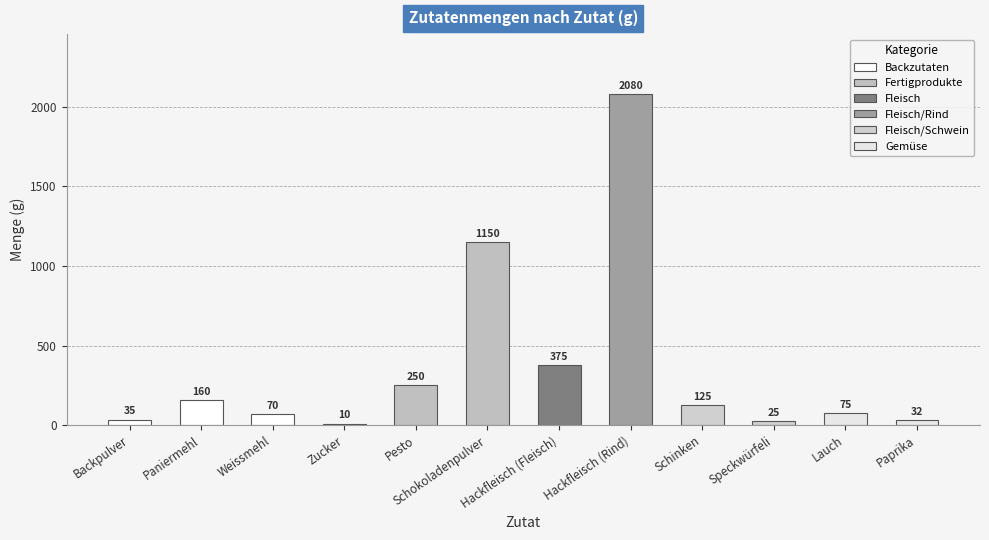

The value at Schinken is 125. True or false?

True